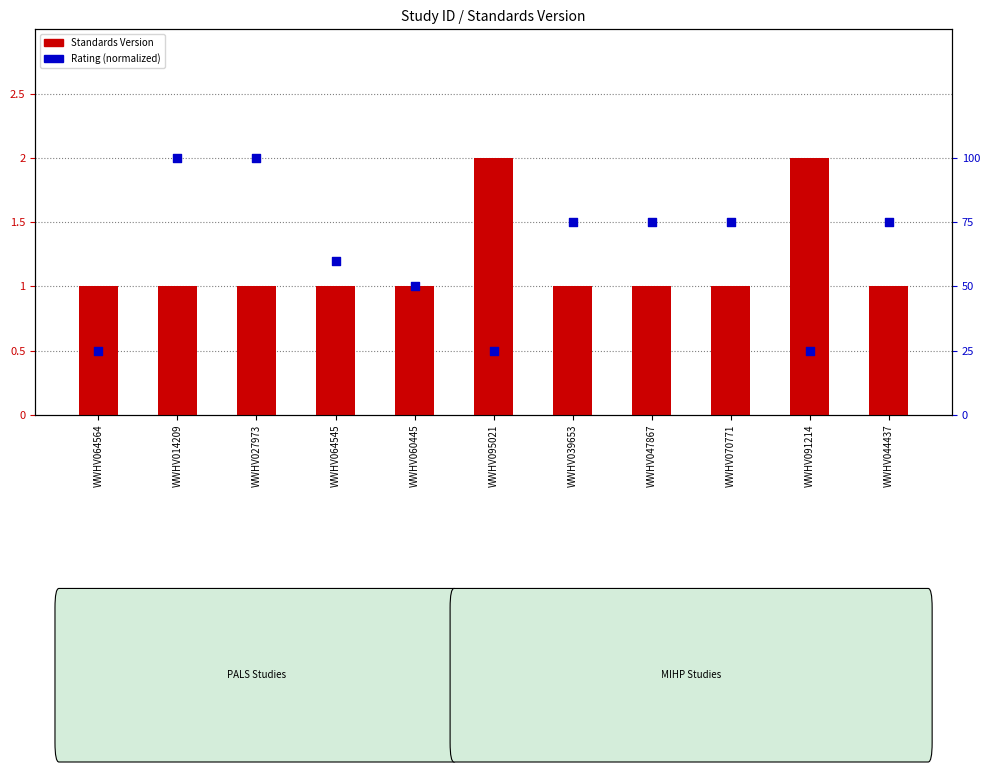

At which category is the sum across all series the highest?

WWHV014209